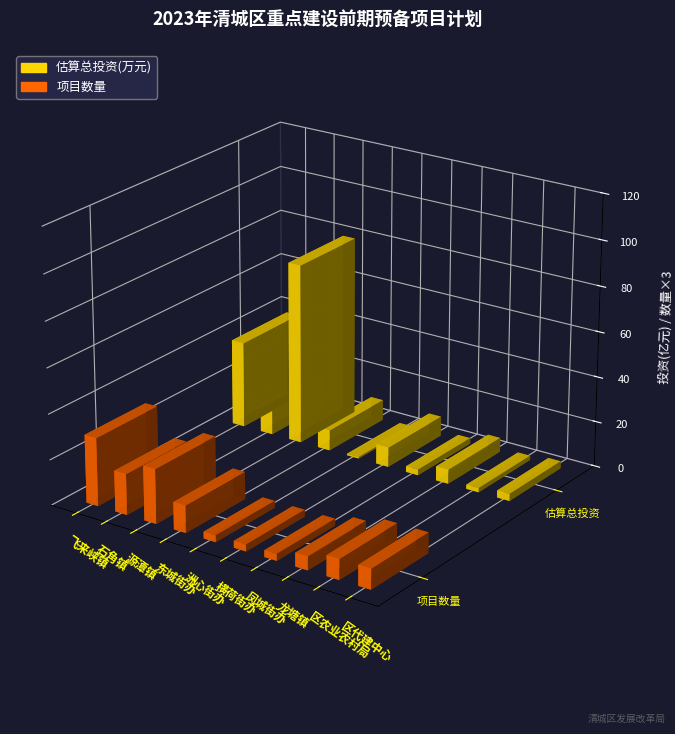

How many data points in 估算总投资(万元) are less than 87000?

5